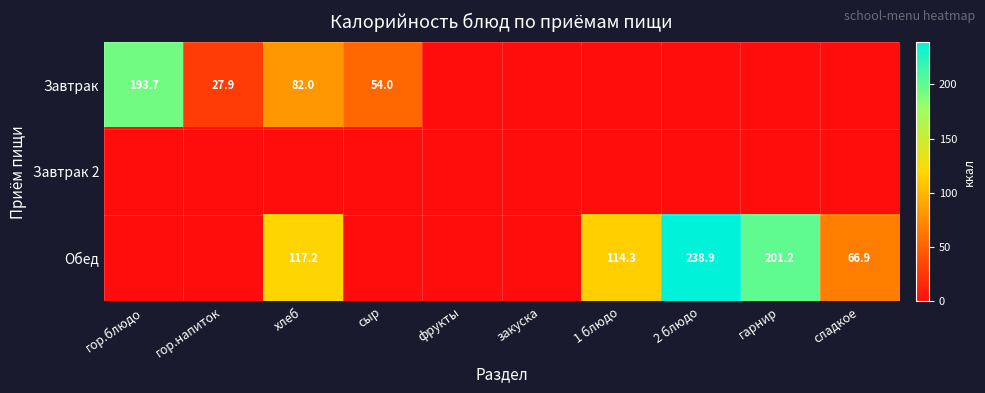

What is the difference between the Обед values at хлеб and 2 блюдо?

121.7